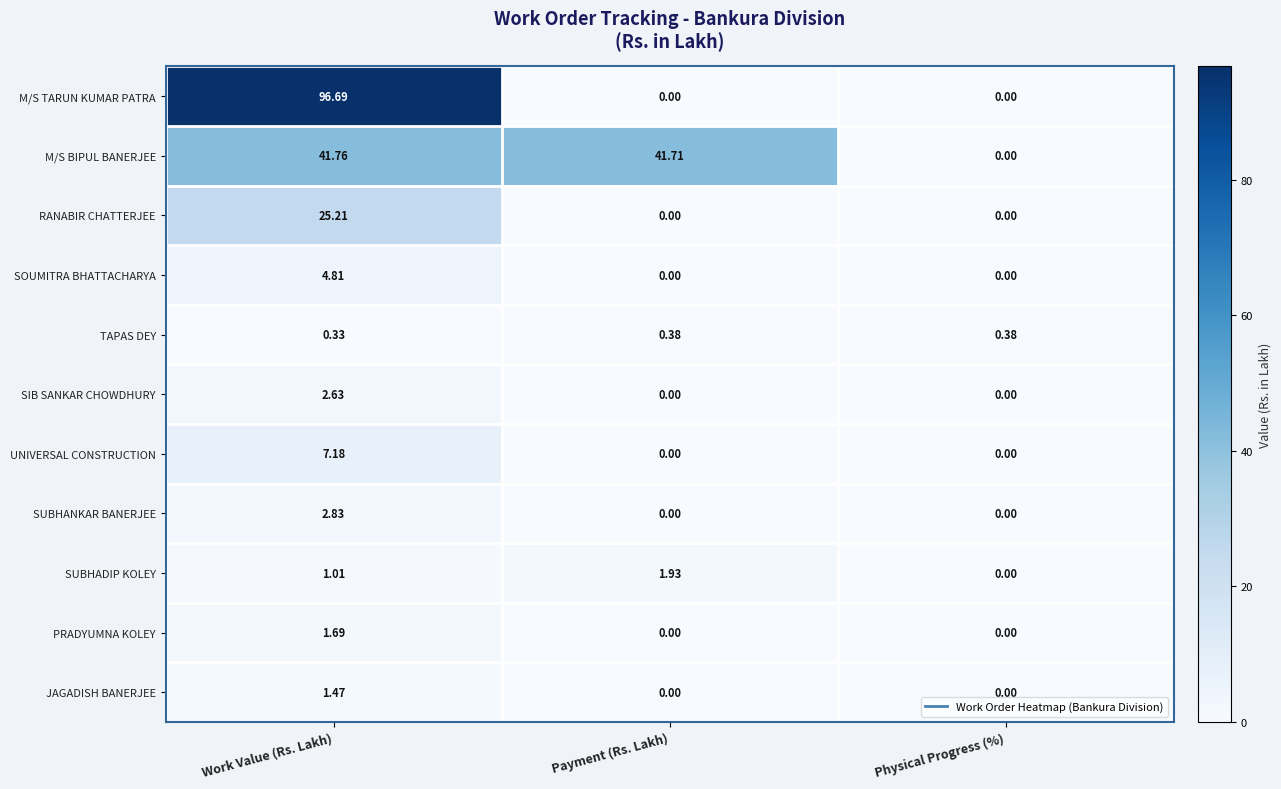

Where is TAPAS DEY nearest to the value 0?

Work Value (Rs. Lakh)